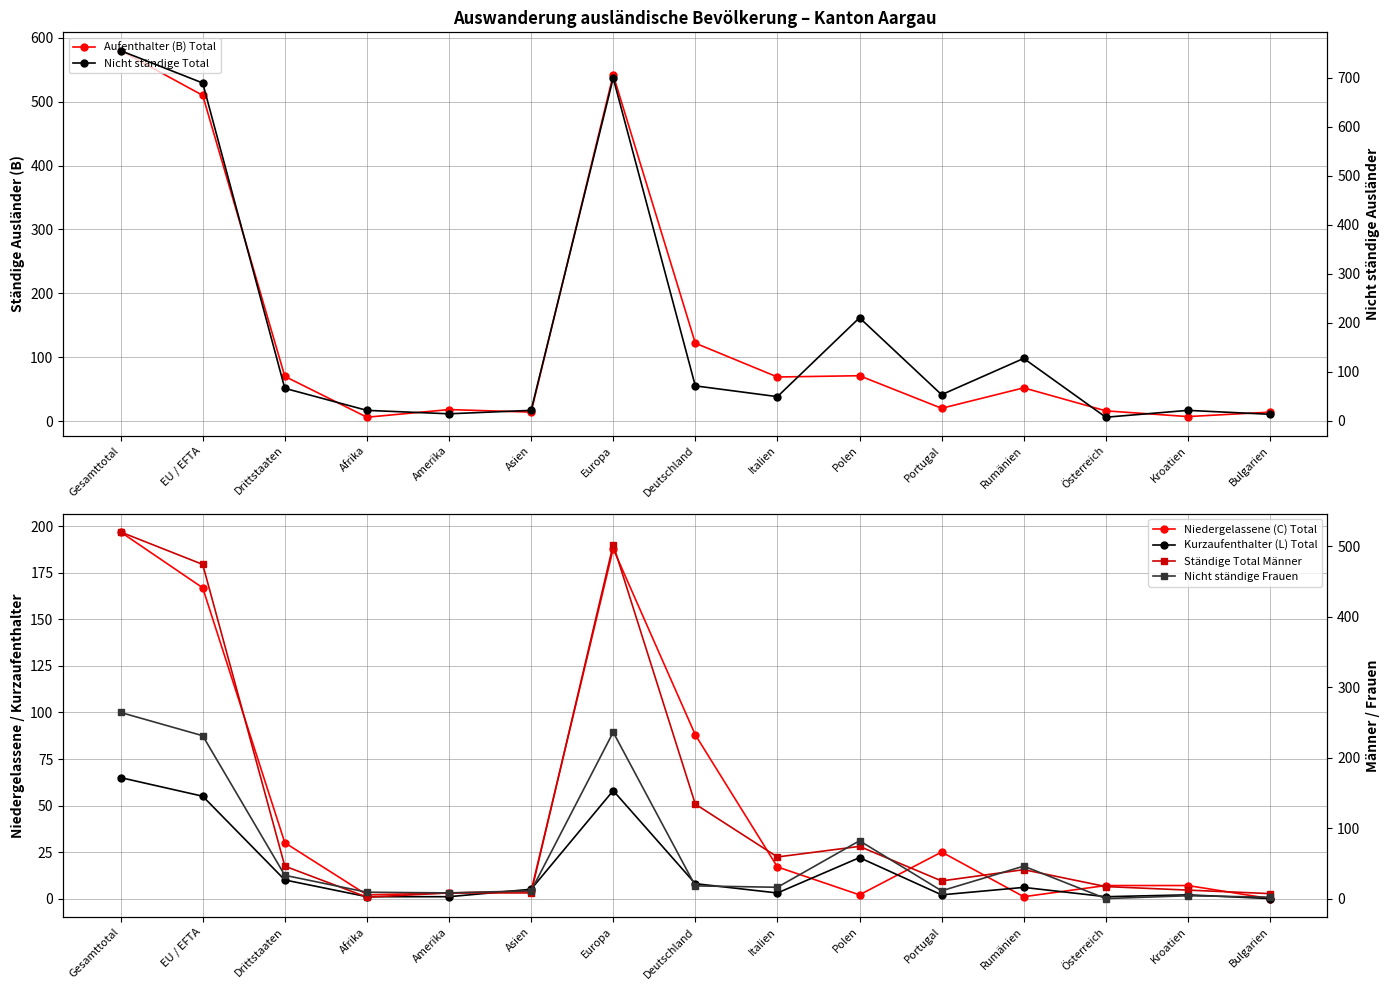

After their last crossing, which series has the higher values: Nicht ständige Frauen or Niedergelassene (C) Total?

Nicht ständige Frauen